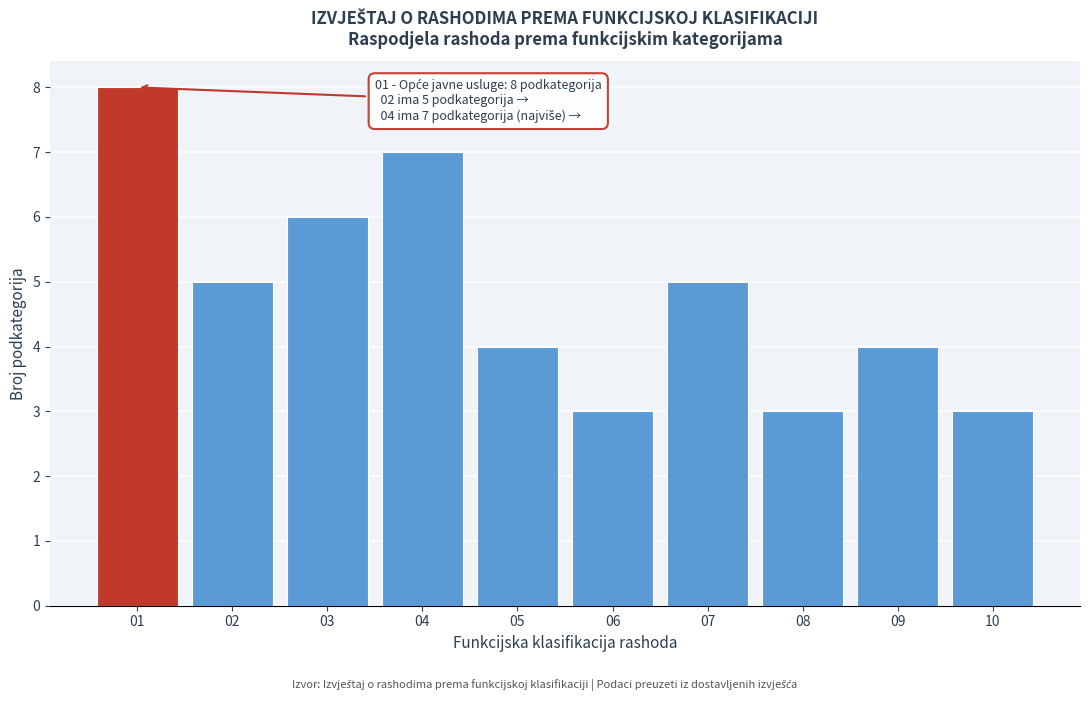

Reading left to right, transcribe all the data shown in this chart.

8	5	6	7	4	3	5	3	4	3